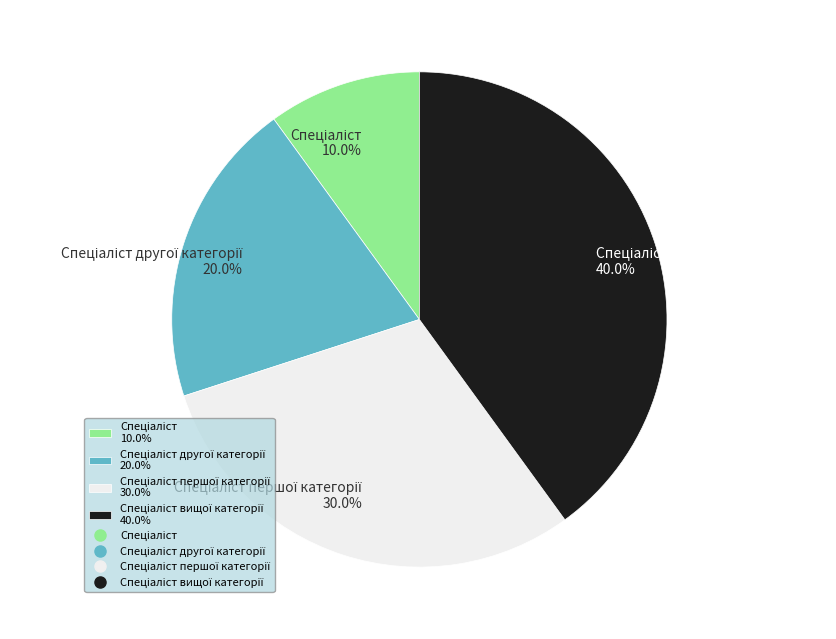

Is there a majority slice in this chart?

No